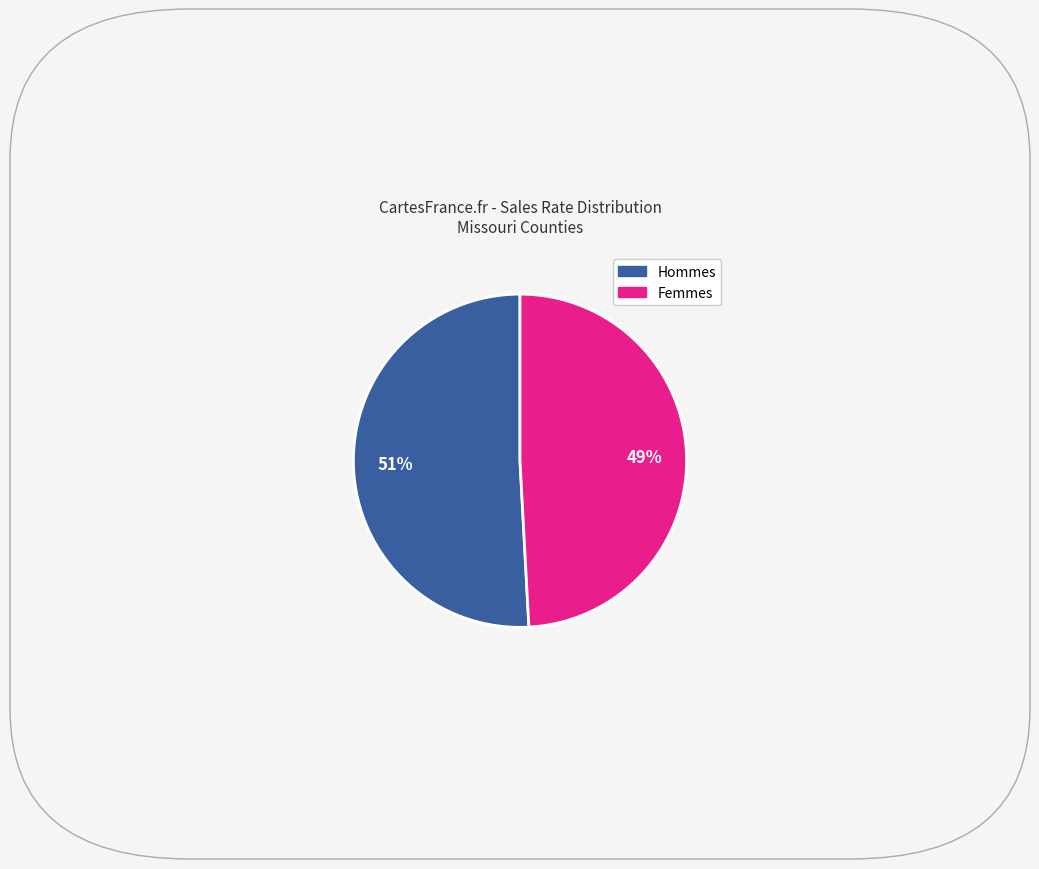

To the nearest percent, what is the difference between the largest and smallest slice percentages?

2%